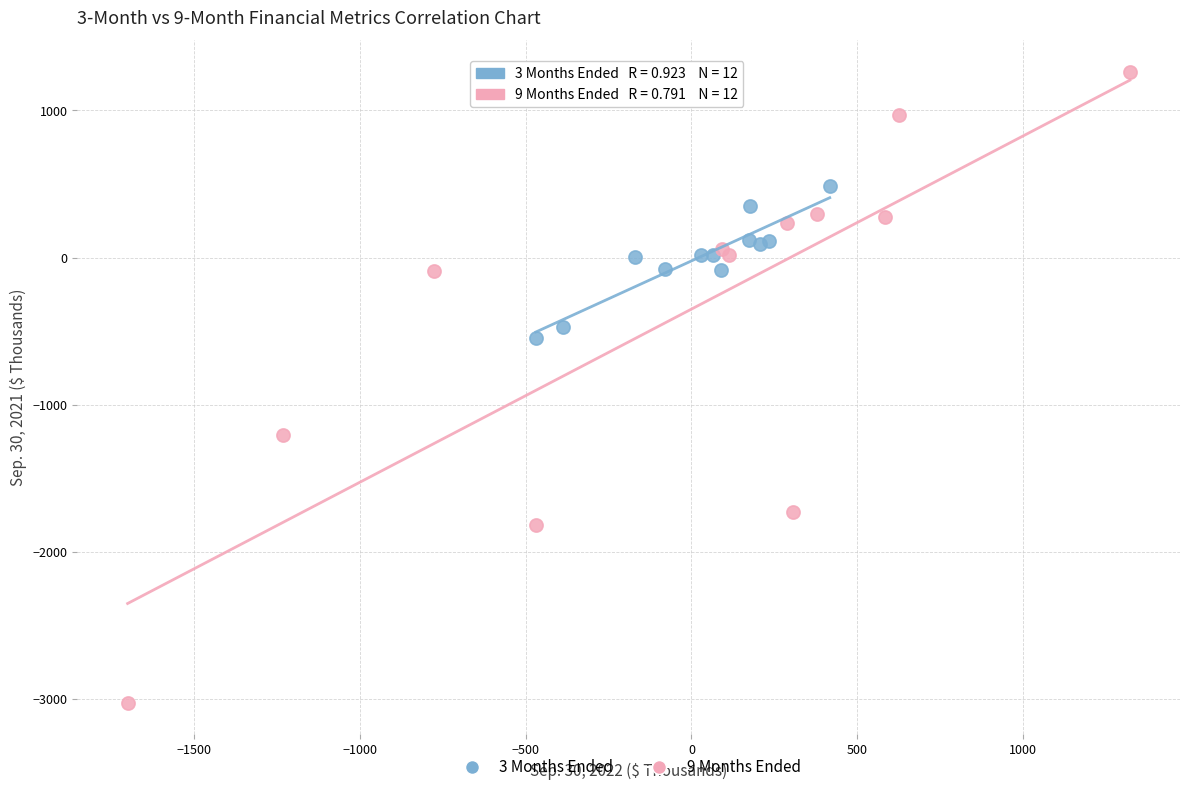

Which series has the largest Y range (max minus min)?

9 Months Ended